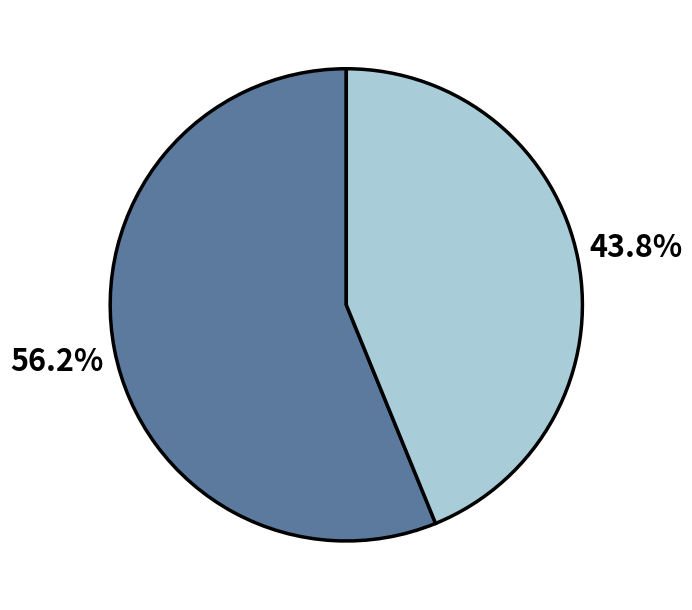

Is there a majority slice in this chart?

Yes